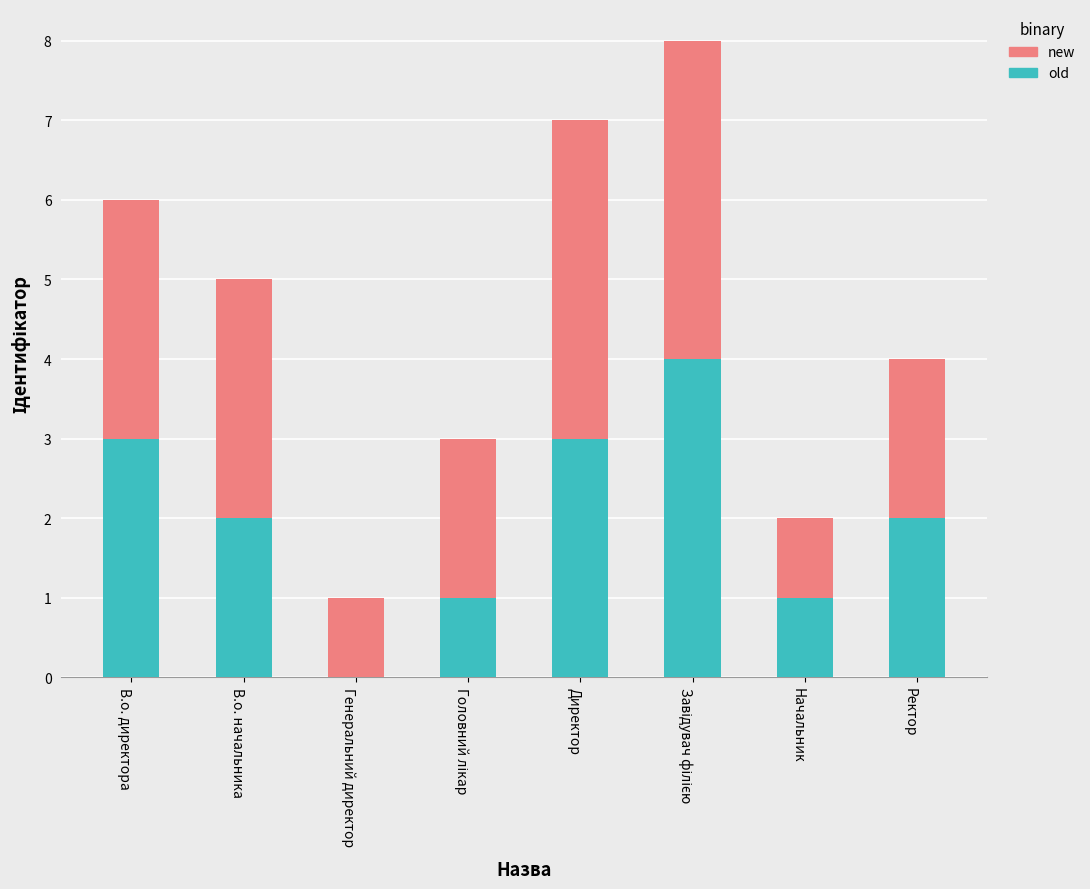

What is the sum of all old values?

16